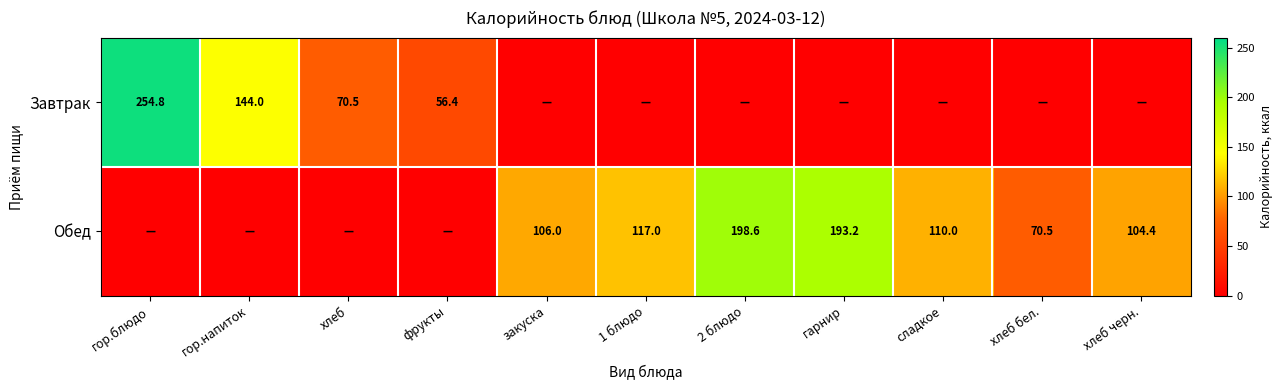

The value of Обед at закуска is 106.0. True or false?

True